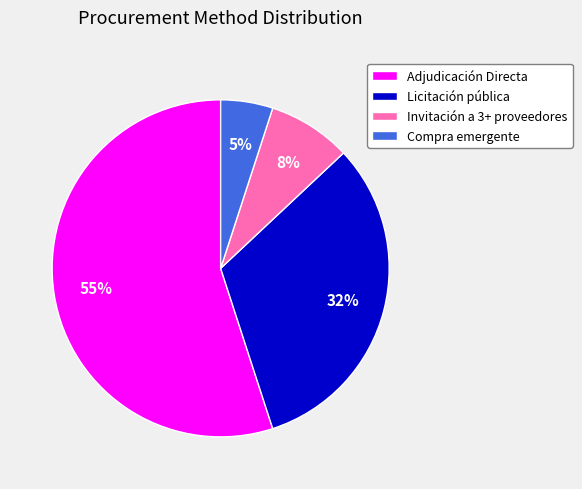

True or false: Adjudicación Directa accounts for 66% of the total.

False